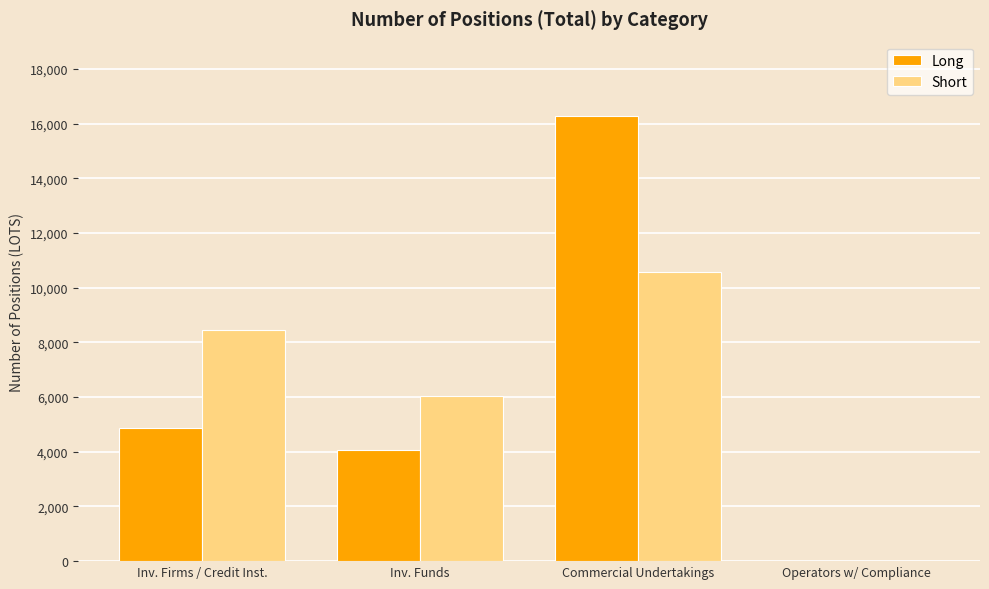

Reading right to left, extract all data points from this chart.

Long: Operators w/ Compliance=0.0	Commercial Undertakings=16271.9	Inv. Funds=4073.0	Inv. Firms / Credit Inst.=4855.9
Short: Operators w/ Compliance=0.0	Commercial Undertakings=10580.8	Inv. Funds=6048.0	Inv. Firms / Credit Inst.=8450.9